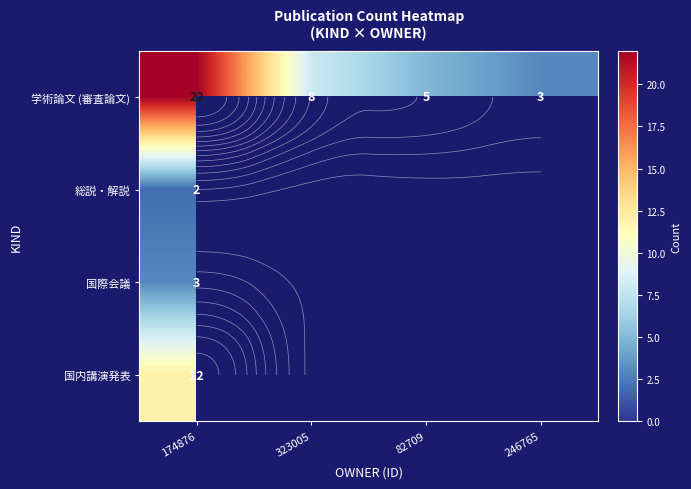

Which series has the widest spread of values?

学術論文 (審査論文)